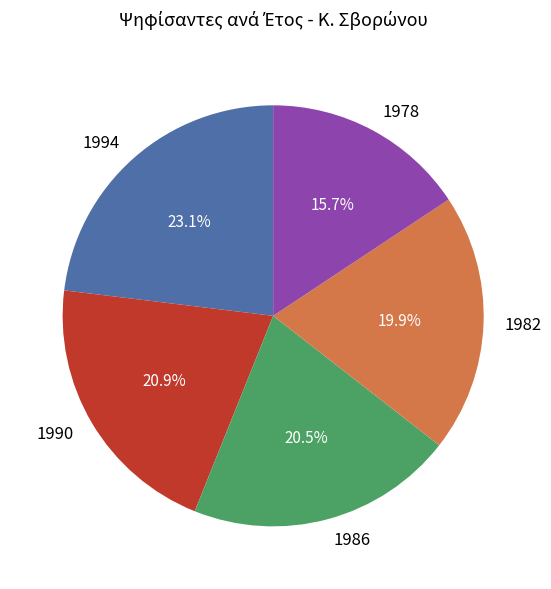

Between 1994 and 1990, which is larger?

1994